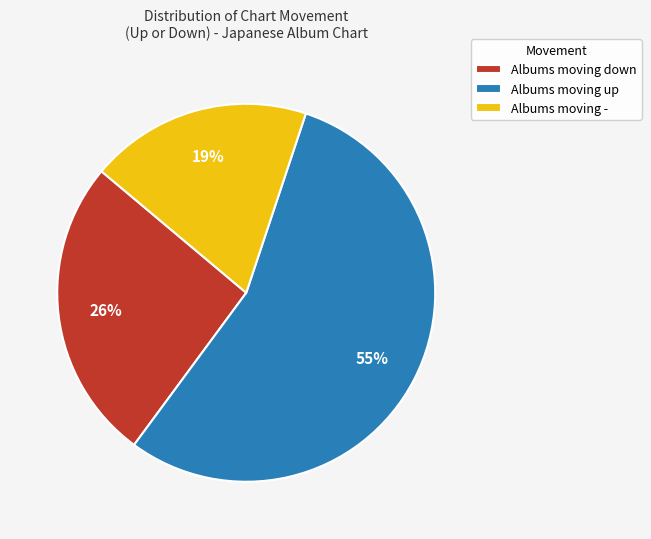

True or false: Albums moving up accounts for 55% of the total.

True